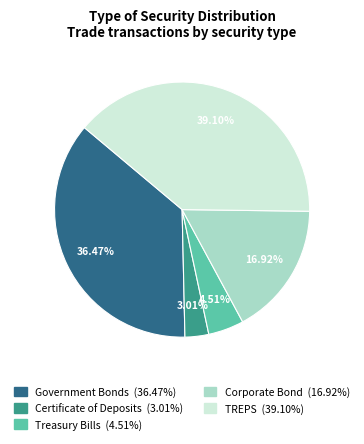

To the nearest percent, what is the average slice percentage?

20%